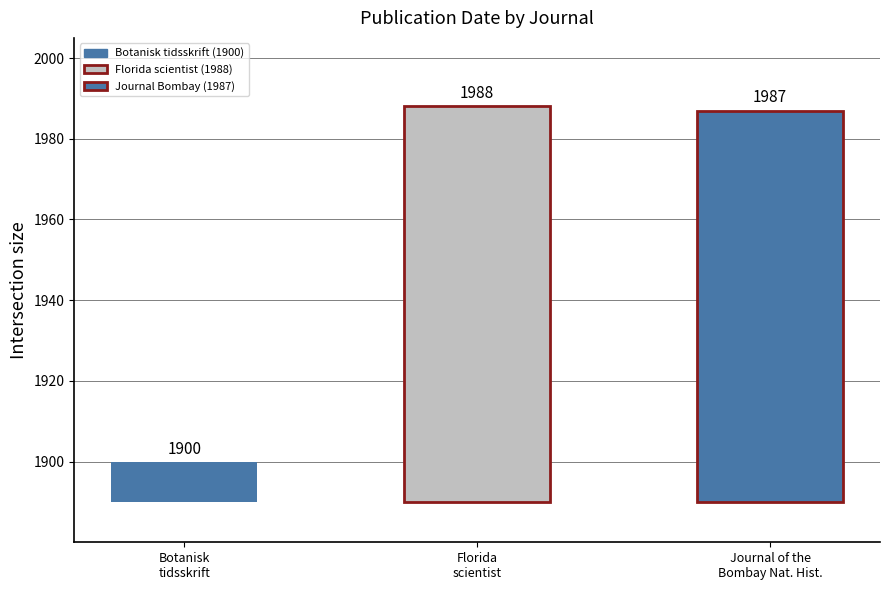

Does the chart contain any negative values?

No